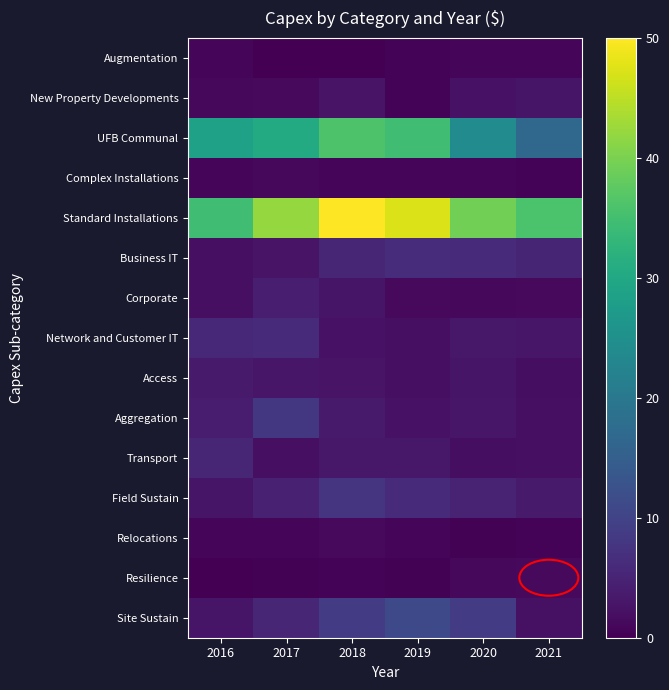

Reading right to left, list all the values displayed in this chart.

Augmentation: 2021=0.7	2020=0.6	2019=0.5	2018=0.0	2017=0.0	2016=0.7
New Property Developments: 2021=2.9	2020=2.4	2019=0.4	2018=2.6	2017=1.2	2016=1.0
UFB Communal: 2021=16.7	2020=24.1	2019=34.6	2018=36.0	2017=30.5	2016=28.6
Complex Installations: 2021=0.5	2020=0.7	2019=0.7	2018=0.8	2017=1.1	2016=0.9
Standard Installations: 2021=35.8	2020=39.3	2019=47.4	2018=50.0	2017=42.2	2016=34.6
Business IT: 2021=5.1	2020=6.1	2019=6.4	2018=5.5	2017=2.7	2016=2.1
Corporate: 2021=1.4	2020=1.2	2019=1.3	2018=2.9	2017=4.2	2016=2.1
Network and Customer IT: 2021=3.1	2020=3.2	2019=2.1	2018=2.4	2017=6.1	2016=5.7
Access: 2021=1.8	2020=2.8	2019=2.0	2018=2.7	2017=3.1	2016=3.7
Aggregation: 2021=2.1	2020=3.0	2019=2.5	2018=3.6	2017=8.0	2016=3.9
Transport: 2021=2.0	2020=1.8	2019=3.2	2018=3.2	2017=2.1	2016=5.3
Field Sustain: 2021=3.6	2020=4.7	2019=6.1	2018=7.7	2017=4.6	2016=2.8
Relocations: 2021=0.4	2020=0.4	2019=0.6	2018=1.3	2017=0.7	2016=0.7
Resilience: 2021=1.3	2020=1.1	2019=0.4	2018=0.5	2017=0.2	2016=0.2
Site Sustain: 2021=2.3	2020=8.9	2019=11.1	2018=8.9	2017=5.4	2016=2.9